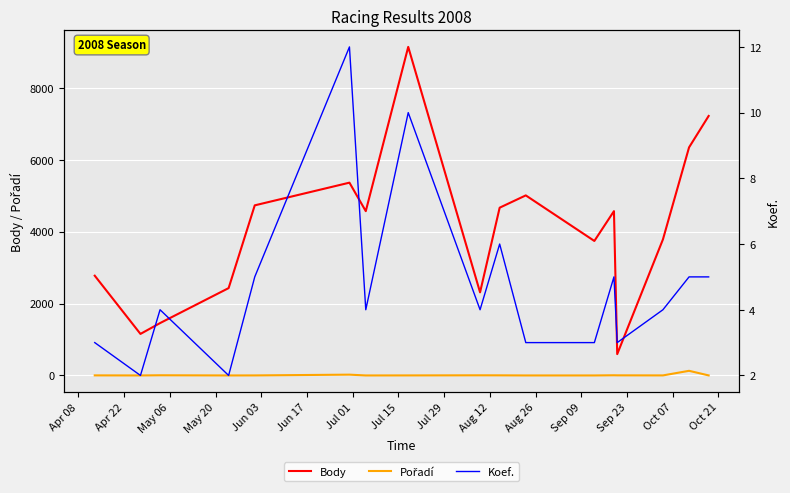

At which category is the sum across all series the highest?

Jul 15